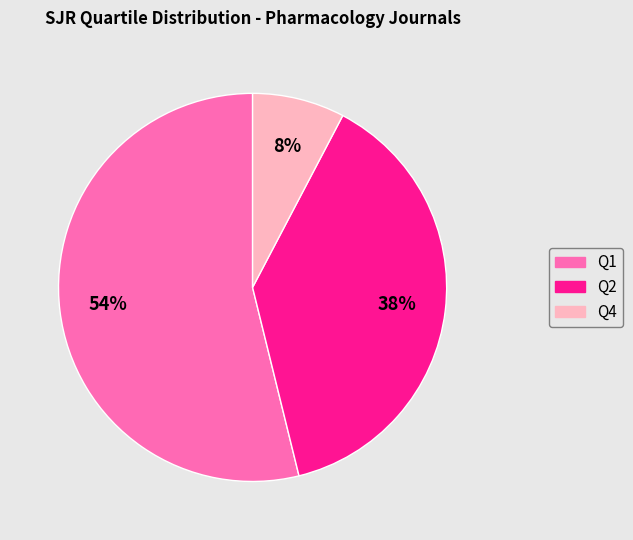

The Q2 slice represents 51% of the pie. True or false?

False